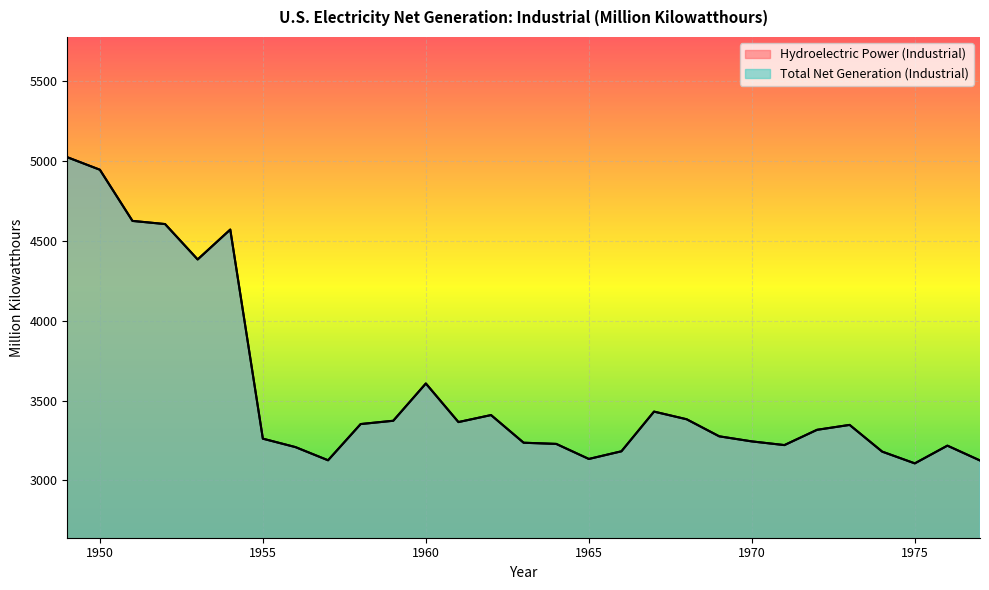

In Hydroelectric Power (Industrial), how many points are higher than both neighbors (excluding endpoints)?

6